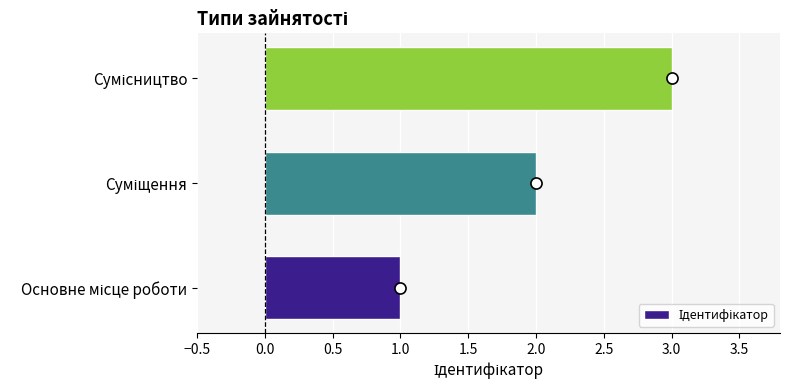

What is the maximum value shown in the chart?

3